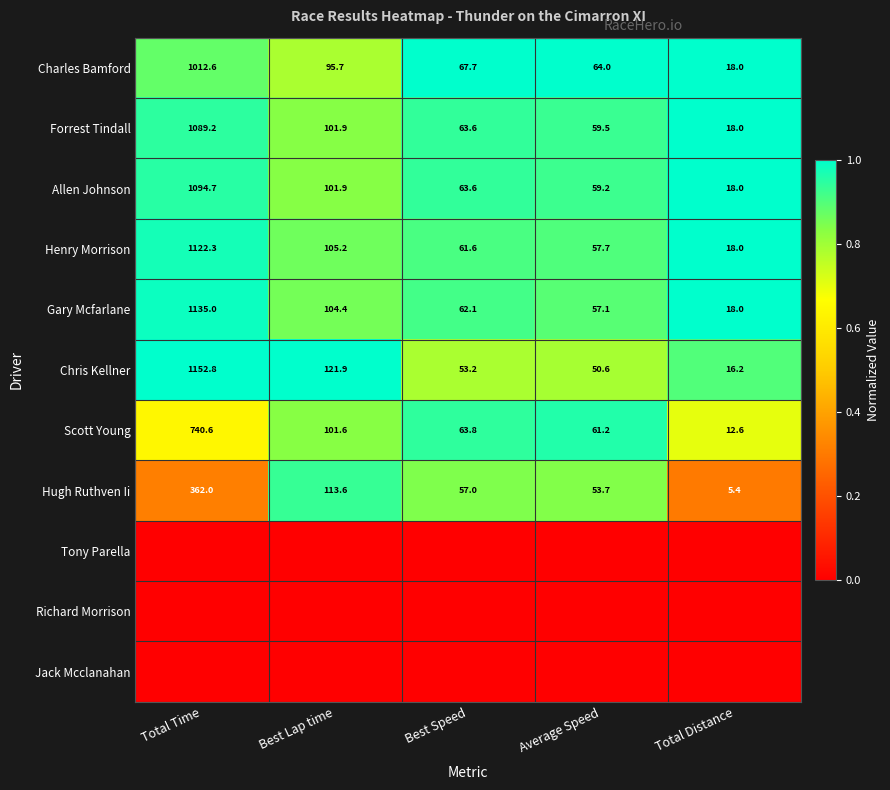

What is the total value across all series at Total Time?

6.7